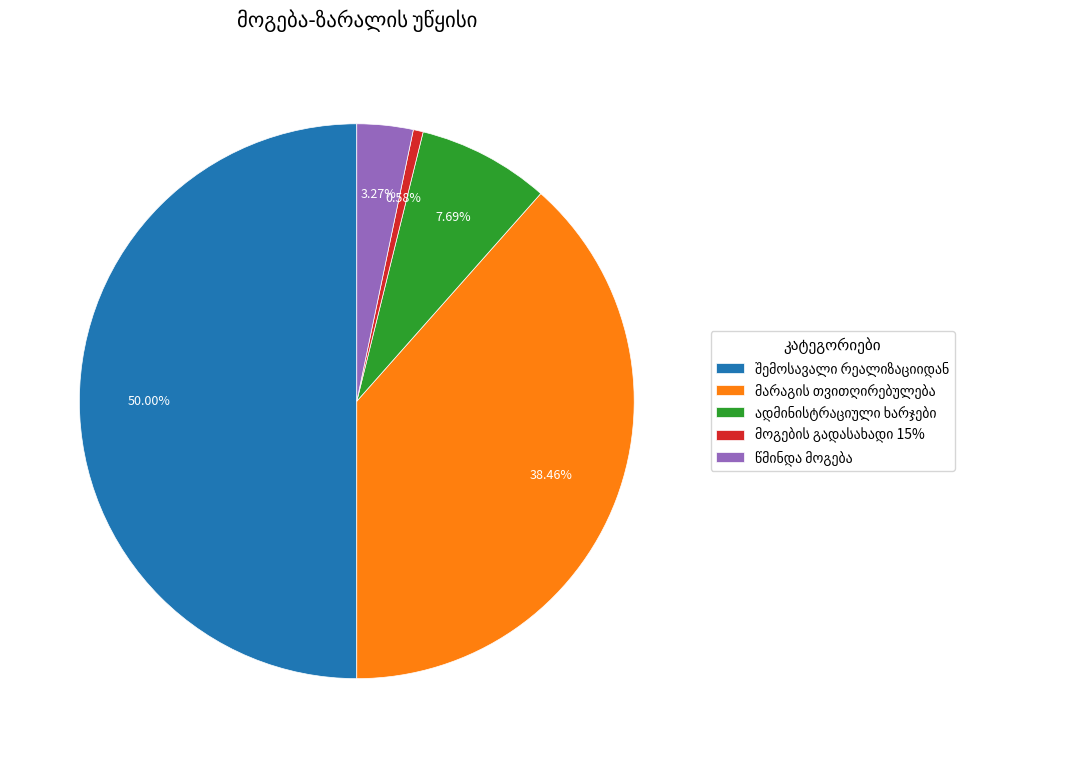

How many segments does this pie chart have?

5